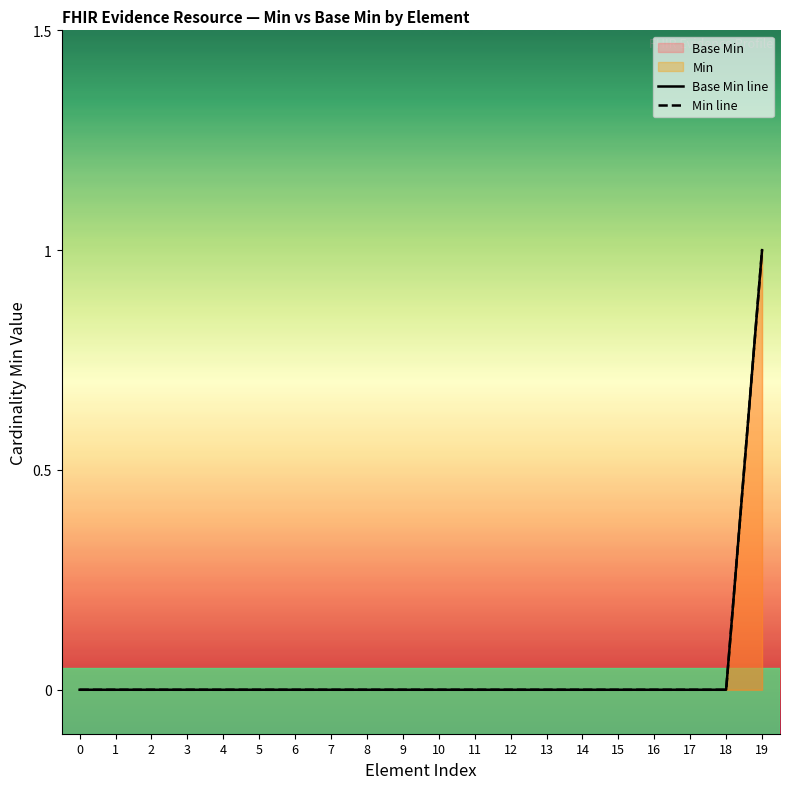

Reading right to left, what are all the values shown in this chart?

Base Min line: 1	0	0	0	0	0	0	0	0	0	0	0	0	0	0	0	0	0	0	0
Min line: 1	0	0	0	0	0	0	0	0	0	0	0	0	0	0	0	0	0	0	0